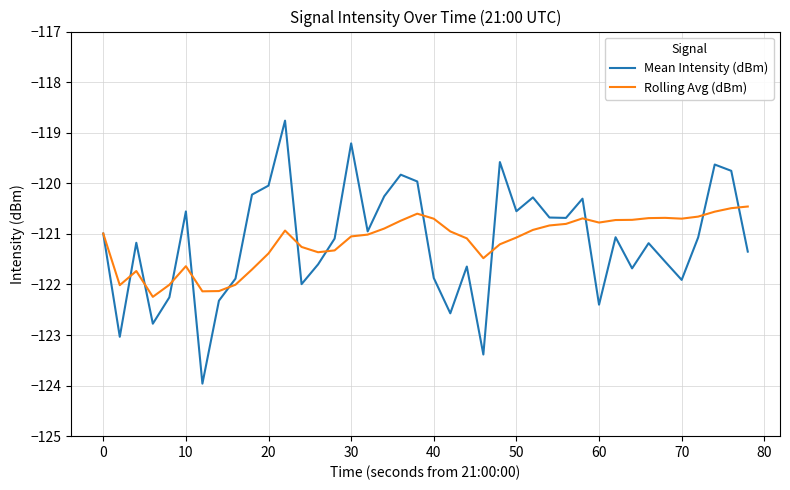

What is the greatest value displayed?

-118.8